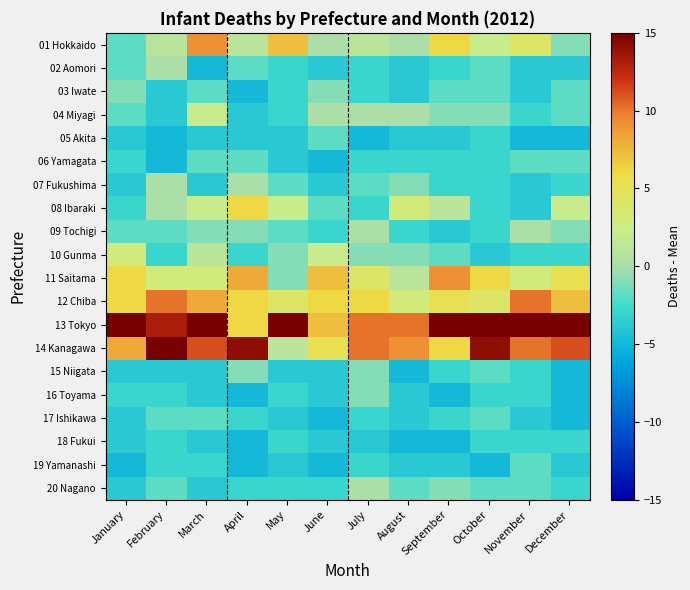

Which label corresponds to the smallest value in the chart?

March